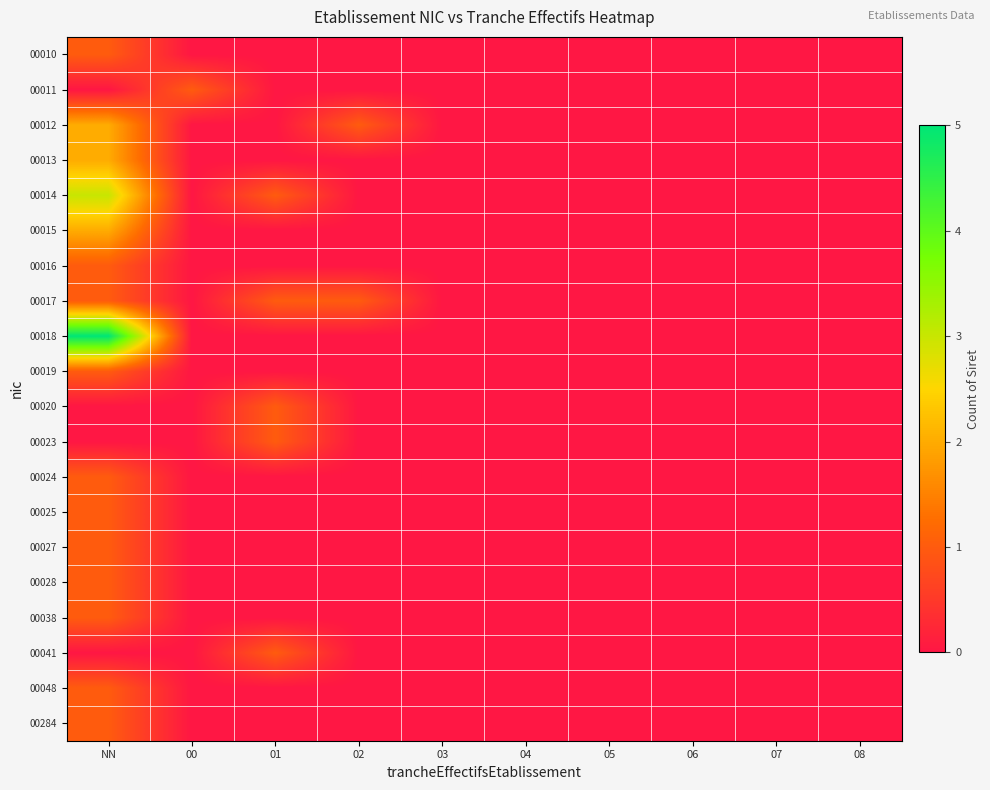

Reading right to left, transcribe all the data shown in this chart.

00010: 08=0	07=0	06=0	05=0	04=0	03=0	02=0	01=0	00=0	NN=1
00011: 08=0	07=0	06=0	05=0	04=0	03=0	02=0	01=0	00=1	NN=0
00012: 08=0	07=0	06=0	05=0	04=0	03=0	02=1	01=0	00=0	NN=2
00013: 08=0	07=0	06=0	05=0	04=0	03=0	02=0	01=0	00=0	NN=2
00014: 08=0	07=0	06=0	05=0	04=0	03=0	02=0	01=1	00=0	NN=3
00015: 08=0	07=0	06=0	05=0	04=0	03=0	02=0	01=0	00=0	NN=2
00016: 08=0	07=0	06=0	05=0	04=0	03=0	02=0	01=0	00=0	NN=1
00017: 08=0	07=0	06=0	05=0	04=0	03=0	02=1	01=1	00=0	NN=1
00018: 08=0	07=0	06=0	05=0	04=0	03=0	02=0	01=0	00=0	NN=5
00019: 08=0	07=0	06=0	05=0	04=0	03=0	02=0	01=0	00=0	NN=1
00020: 08=0	07=0	06=0	05=0	04=0	03=0	02=0	01=1	00=0	NN=0
00023: 08=0	07=0	06=0	05=0	04=0	03=0	02=0	01=1	00=0	NN=0
00024: 08=0	07=0	06=0	05=0	04=0	03=0	02=0	01=0	00=0	NN=1
00025: 08=0	07=0	06=0	05=0	04=0	03=0	02=0	01=0	00=0	NN=1
00027: 08=0	07=0	06=0	05=0	04=0	03=0	02=0	01=0	00=0	NN=1
00028: 08=0	07=0	06=0	05=0	04=0	03=0	02=0	01=0	00=0	NN=1
00038: 08=0	07=0	06=0	05=0	04=0	03=0	02=0	01=0	00=0	NN=1
00041: 08=0	07=0	06=0	05=0	04=0	03=0	02=0	01=1	00=0	NN=0
00048: 08=0	07=0	06=0	05=0	04=0	03=0	02=0	01=0	00=0	NN=1
00284: 08=0	07=0	06=0	05=0	04=0	03=0	02=0	01=0	00=0	NN=1